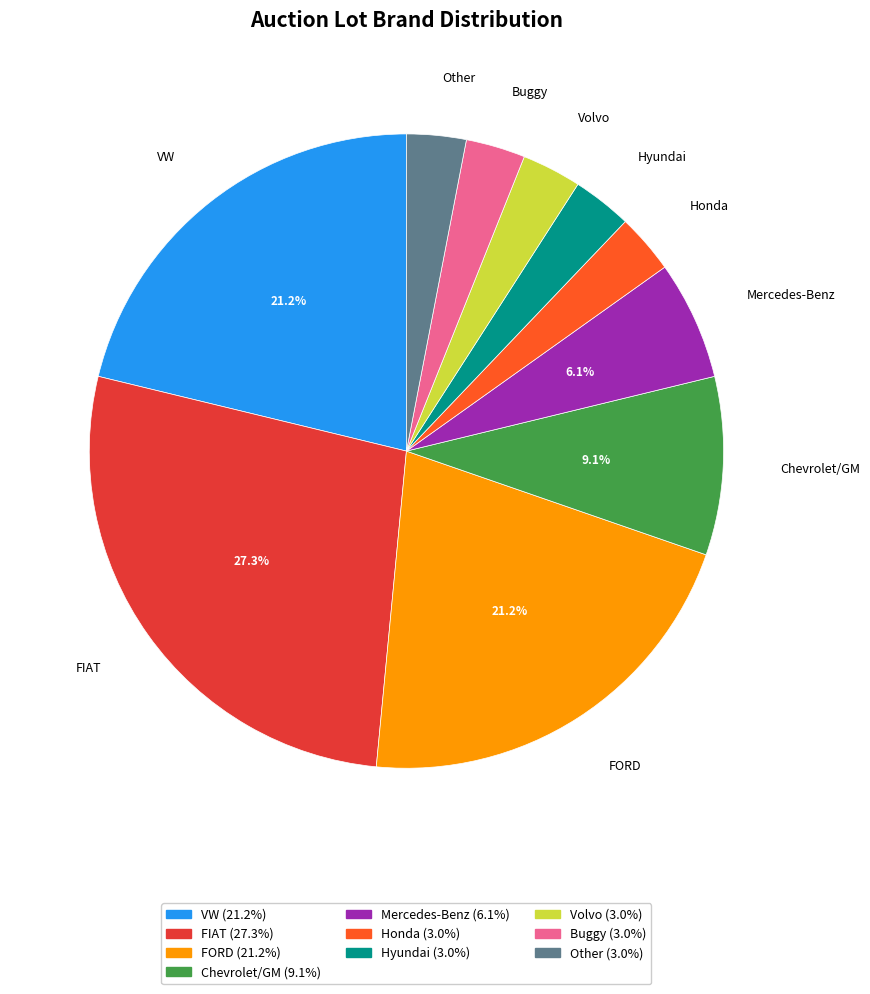

To the nearest percent, what is the difference between the largest and smallest slice percentages?

24%